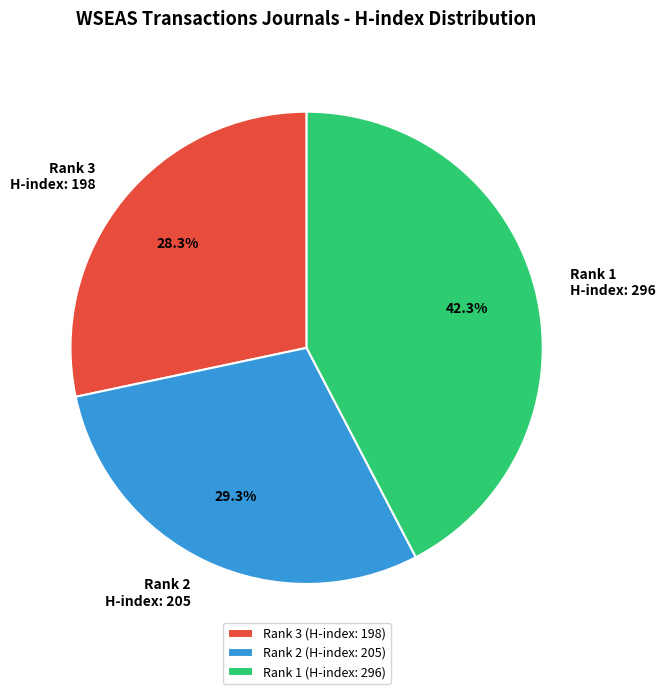

Combined, do Rank 1 (H-index: 296) and Rank 3 (H-index: 198) account for over 50%?

Yes